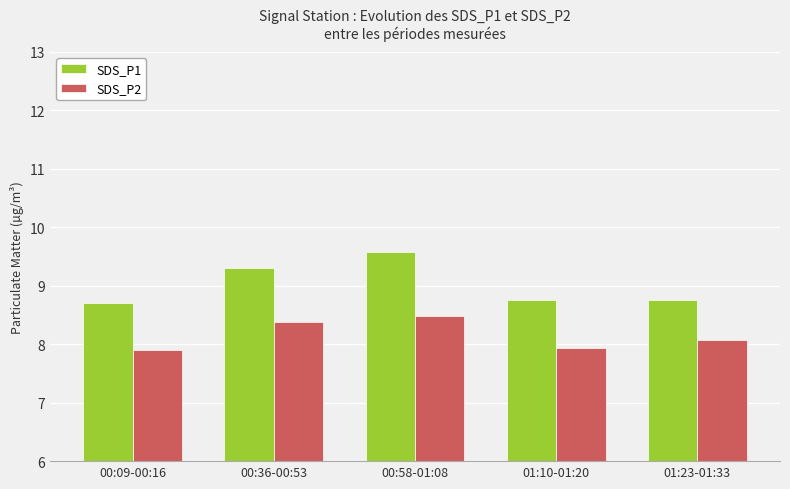

How many SDS_P2 values are between 7 and 8?

2